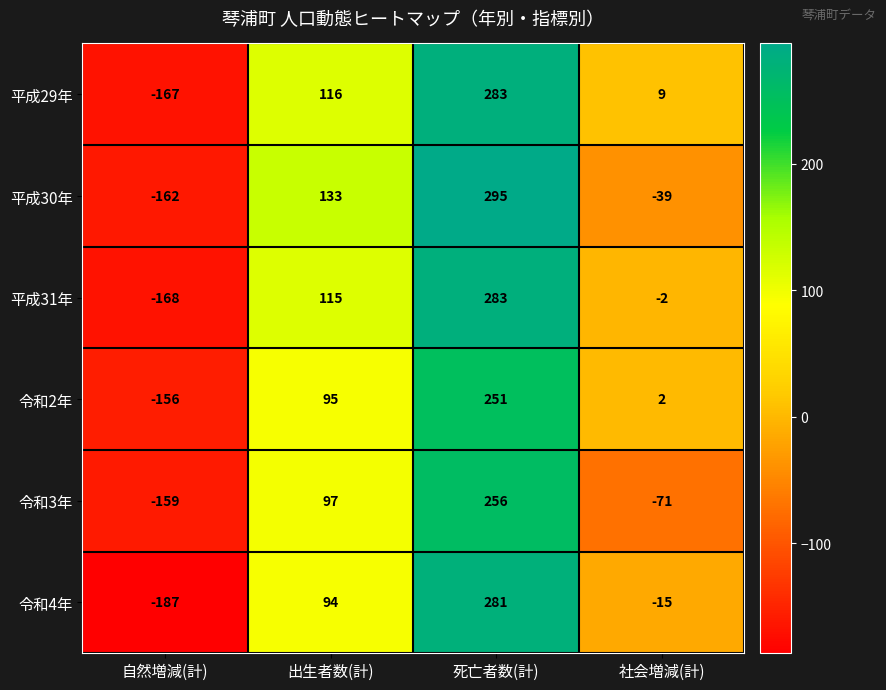

The 平成30年 series shows -162 at 自然増減(計). True or false?

True